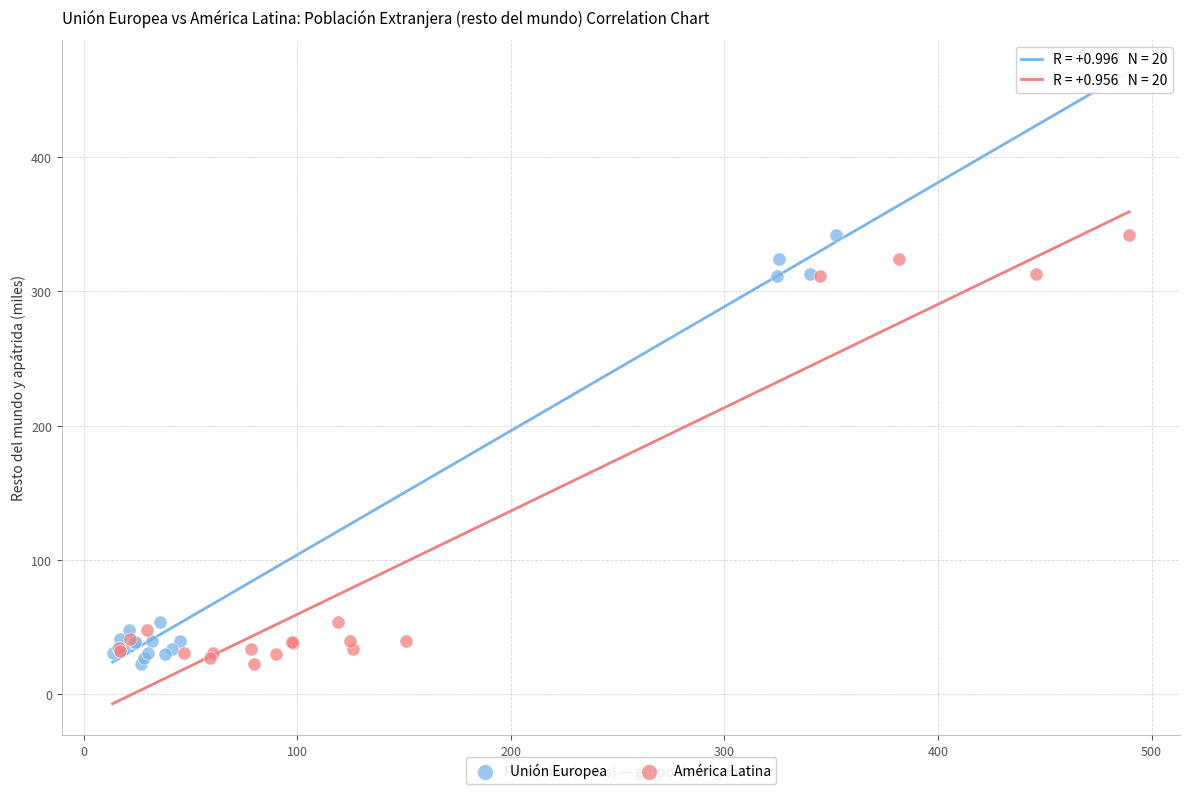

What are all the series names shown in the legend?

Unión Europea, América Latina